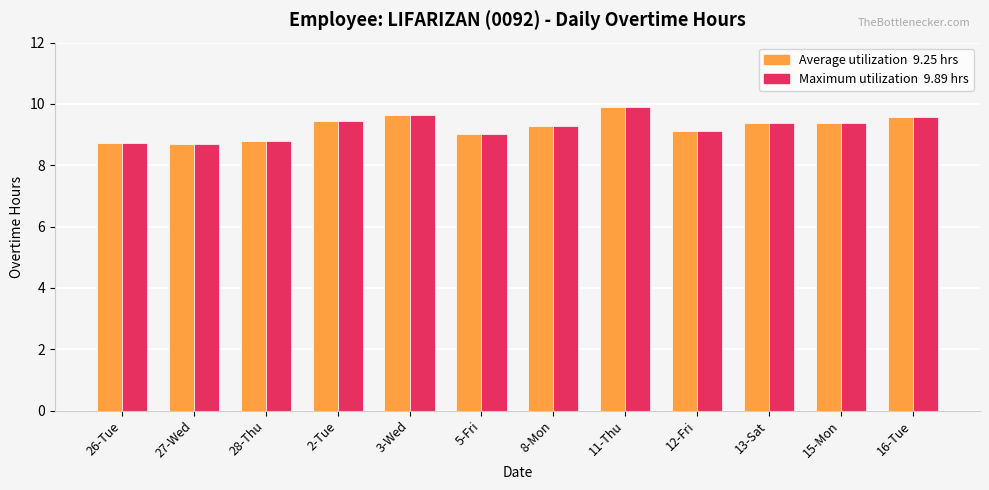

What is the maximum value shown in the chart?

9.9